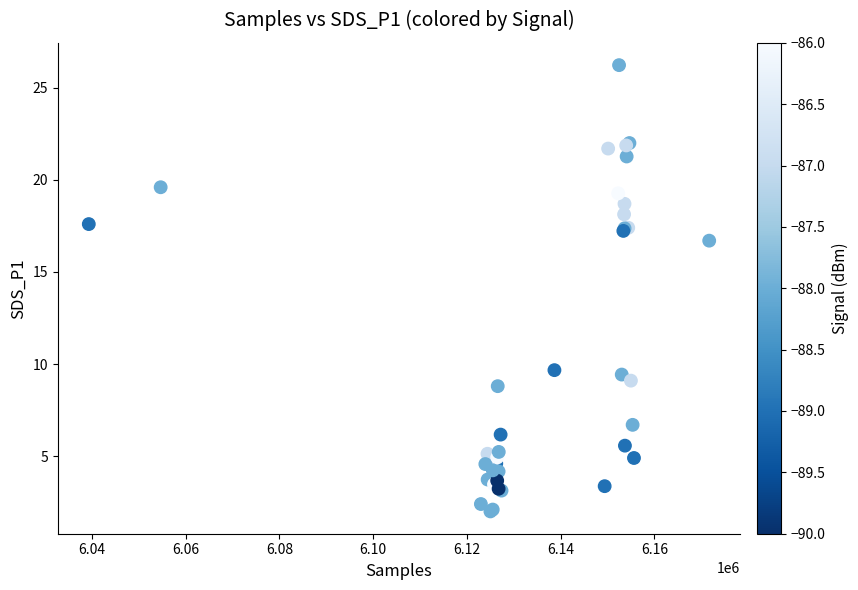

What Y value in the scatter plot is closest to 14?

16.7